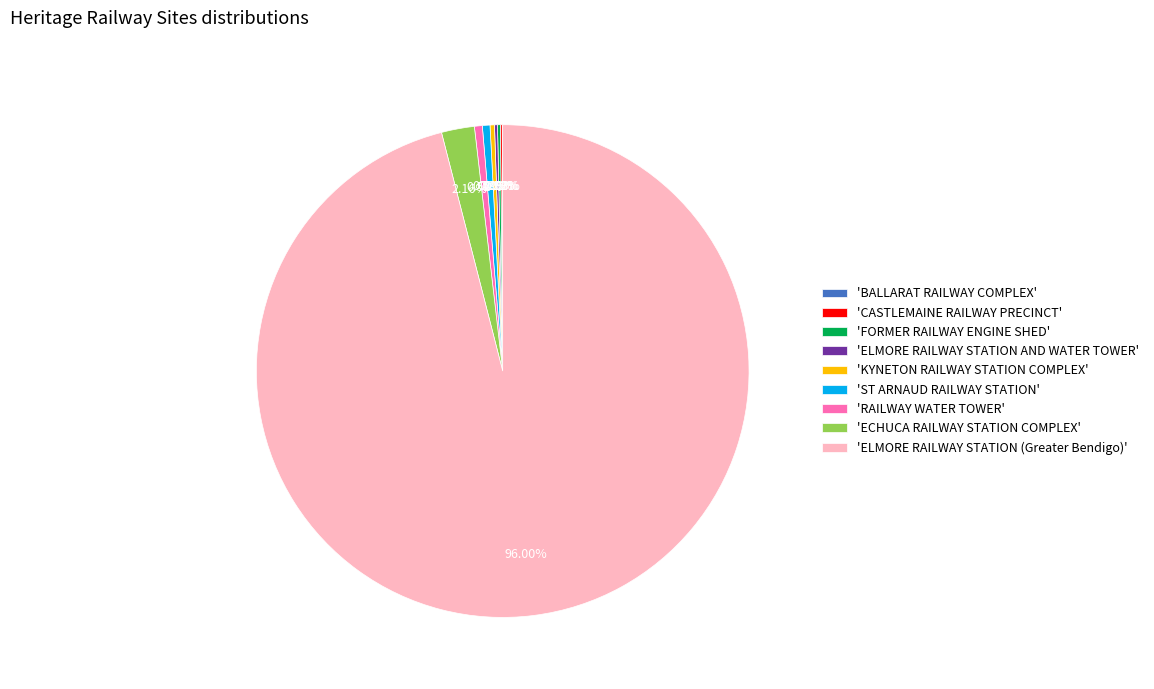

Which category has the biggest portion of the pie?

'ELMORE RAILWAY STATION (Greater Bendigo)'